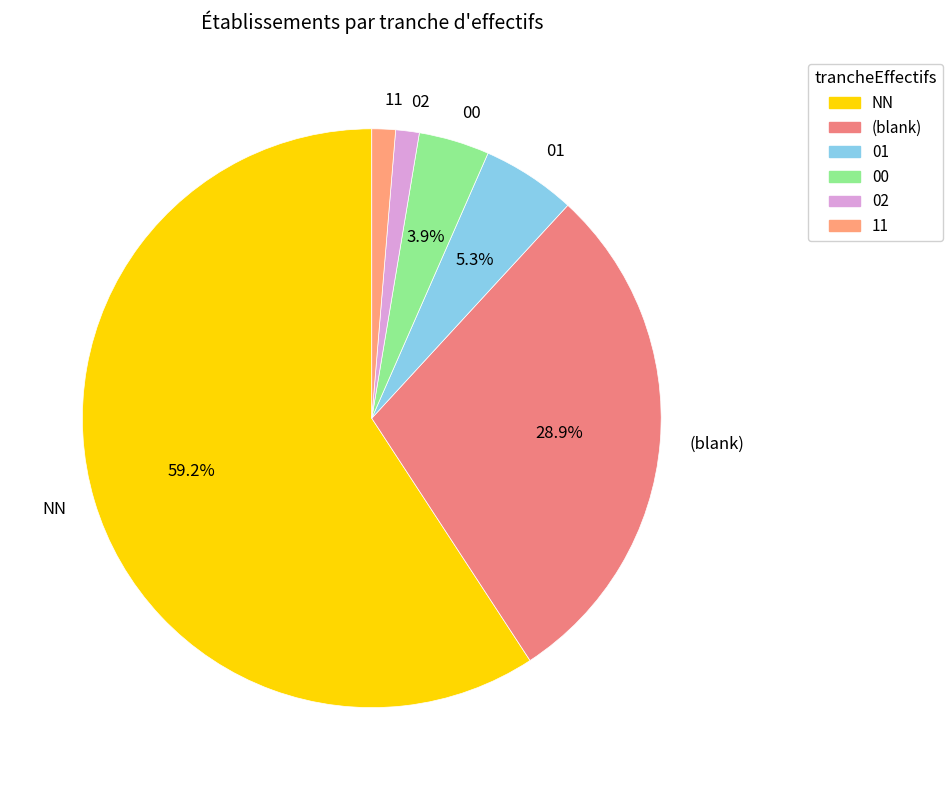

Count the number of slices in the pie.

6